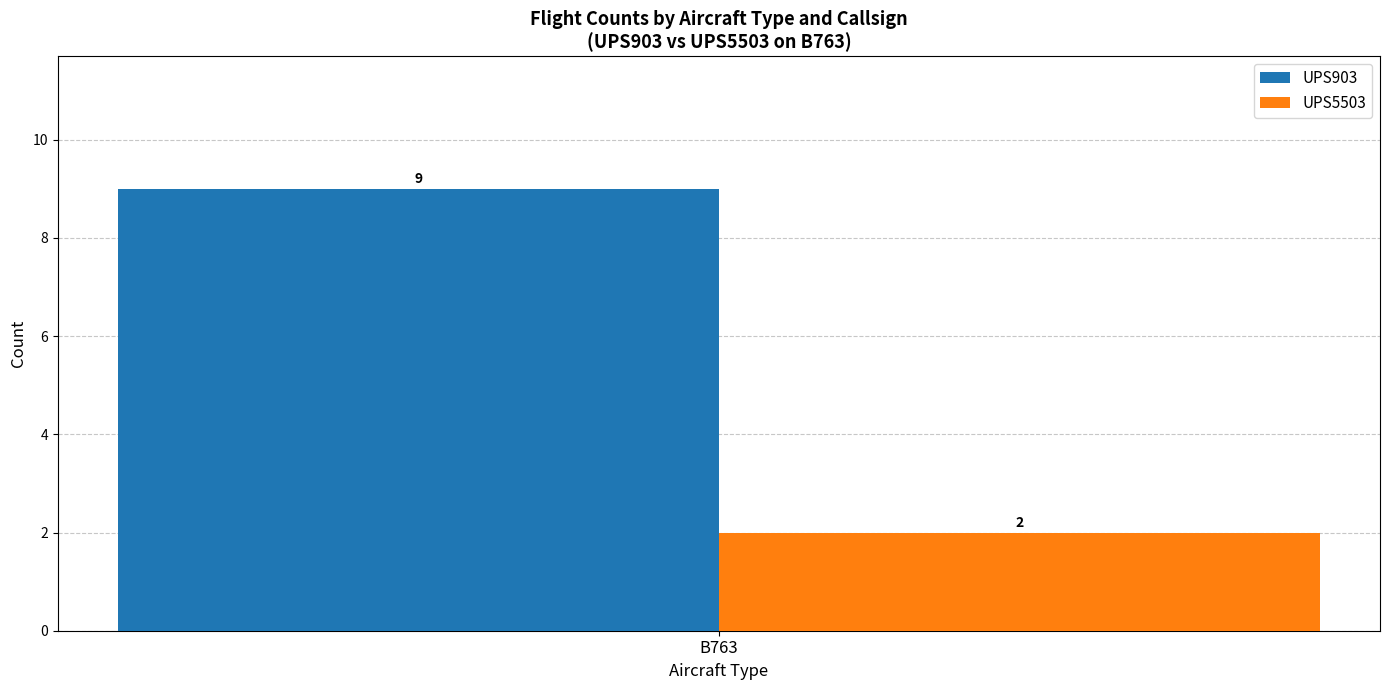

What is the maximum value shown in the chart?

9